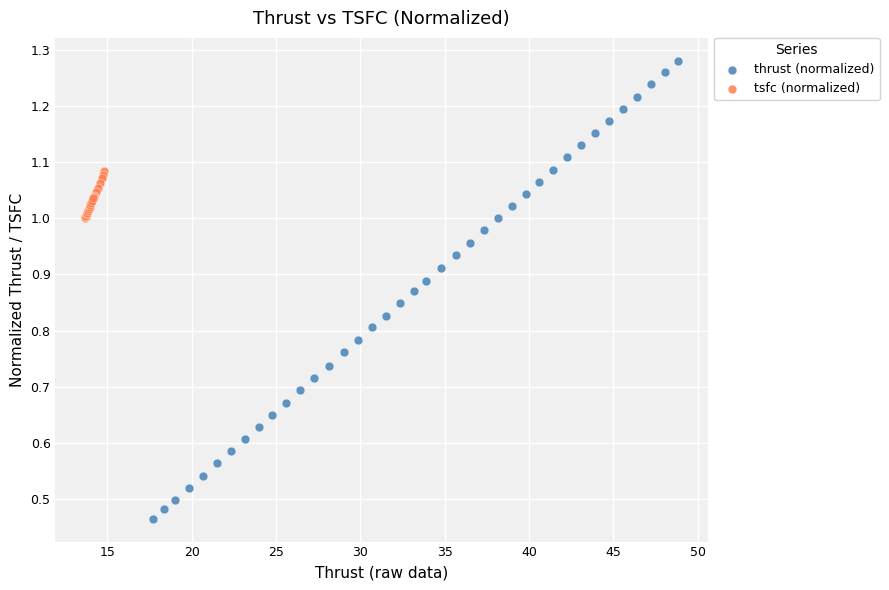

What are all the series names shown in the legend?

thrust (normalized), tsfc (normalized)